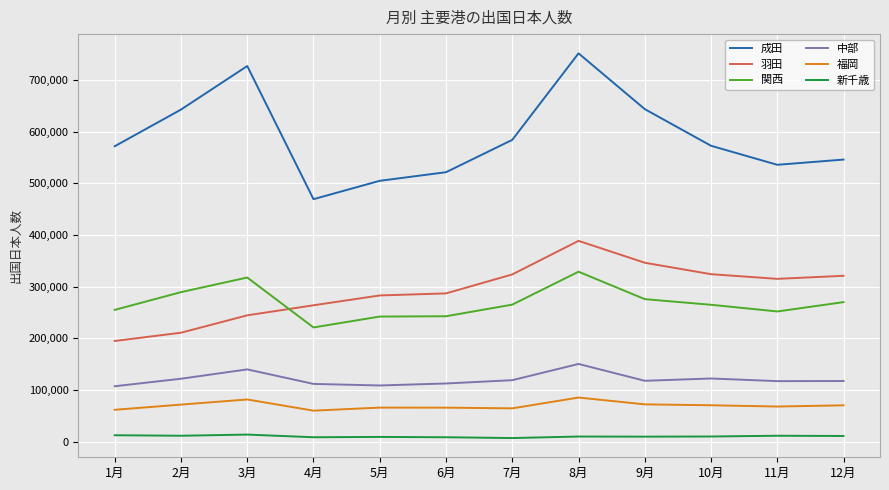

True or false: 新千歳 and 福岡 cross at least once.

False